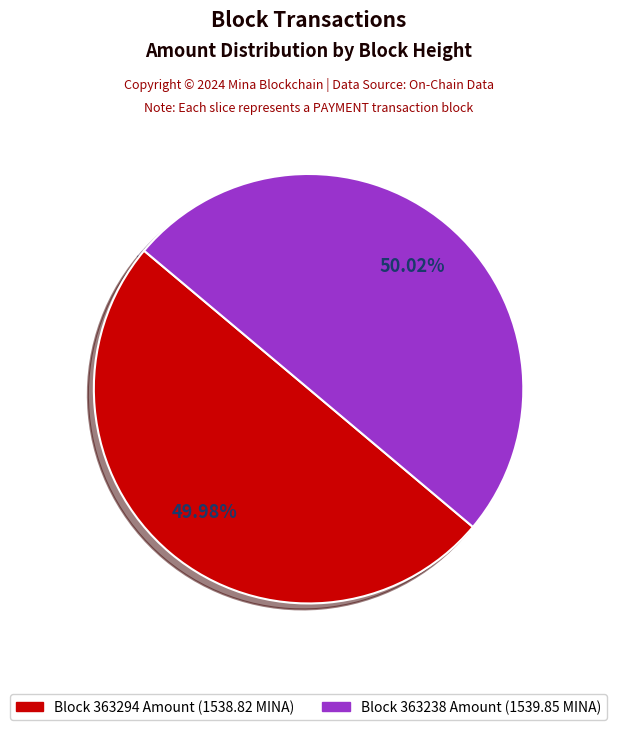

How many slices are in this pie chart?

2